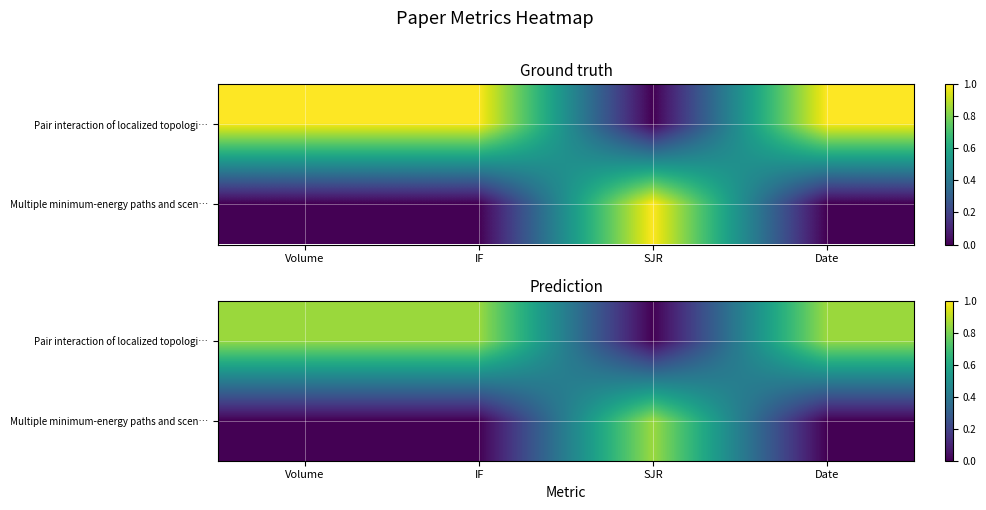

What is the maximum value for Multiple minimum-energy paths and scen…?

0.8